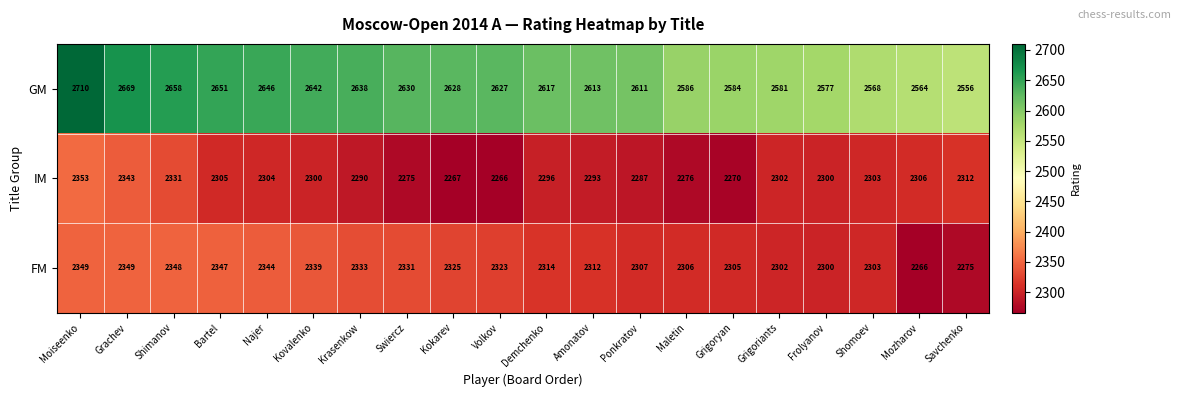

What is the difference between the maximum and minimum values in the IM series?

87